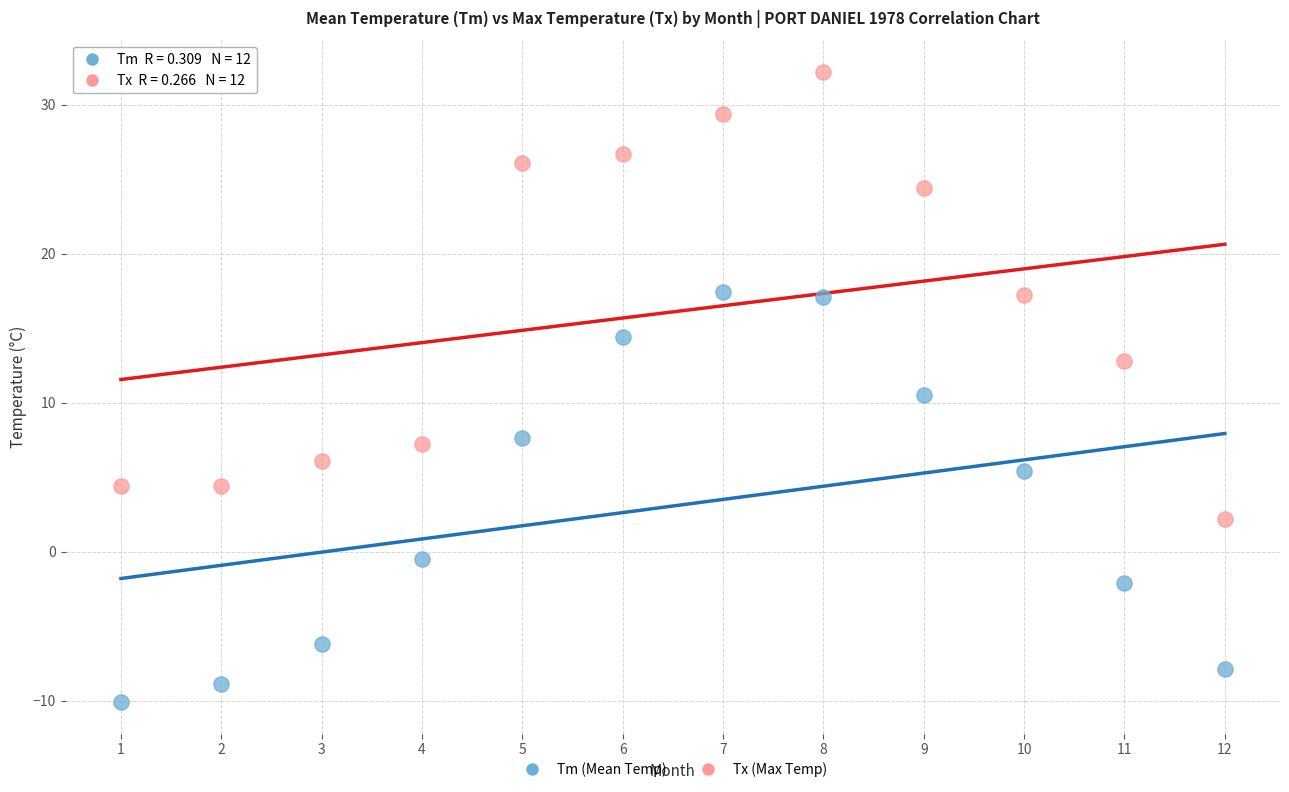

Which series contains the highest Y value?

Tx (Max Temp)